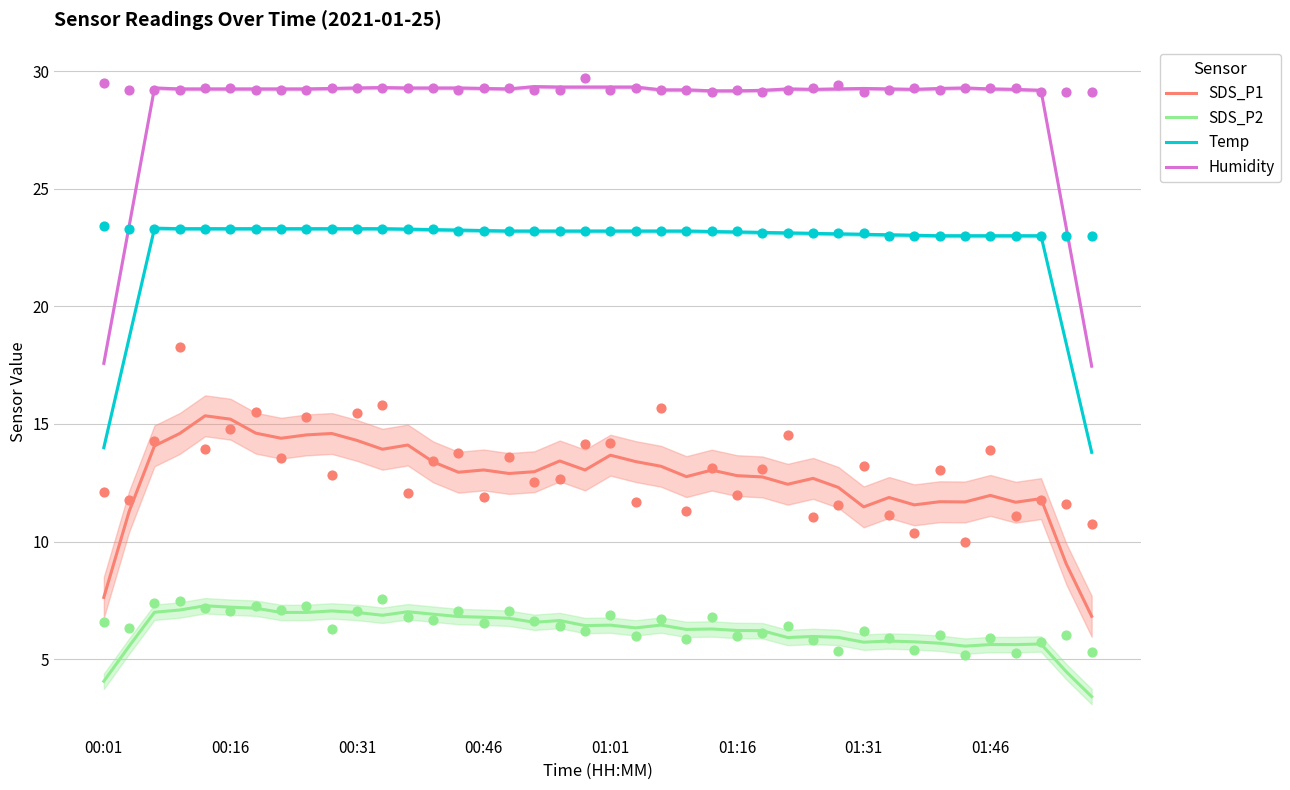

Which series has the widest spread of Y values?

Humidity